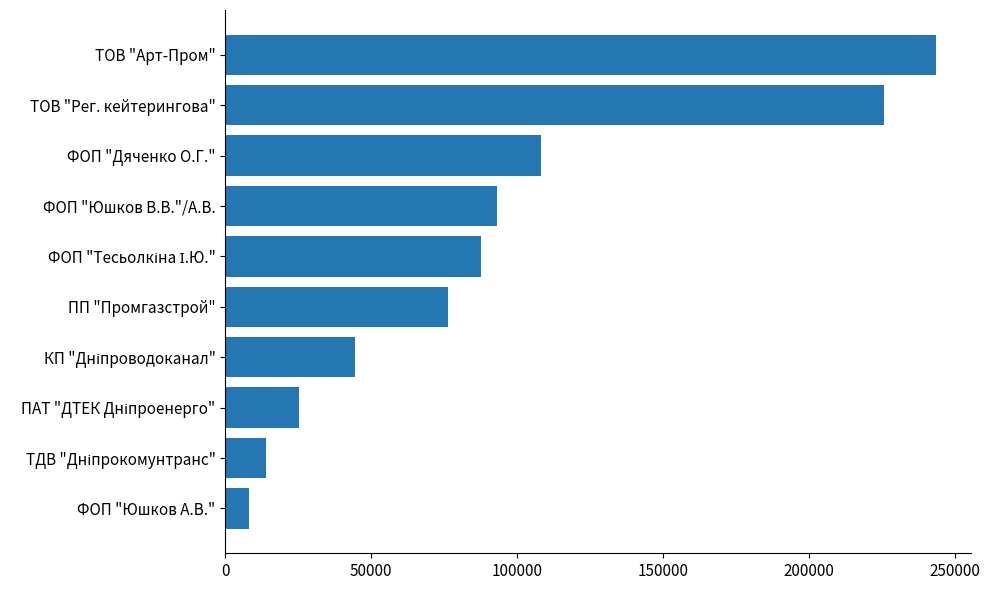

What is the difference between the maximum and minimum values?

235229.2